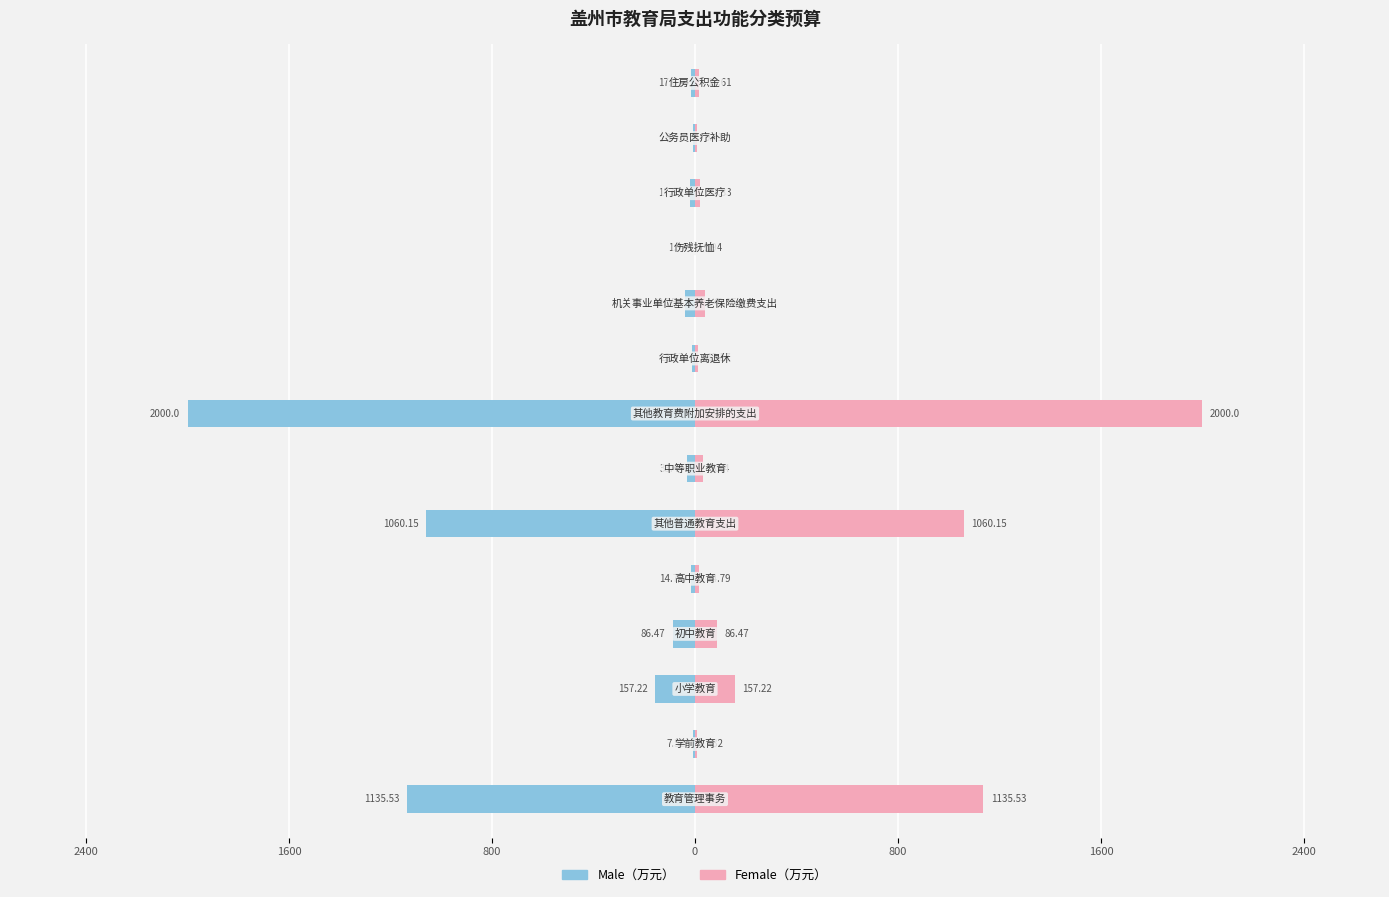

At how many categories does at least one series exceed -579?

14